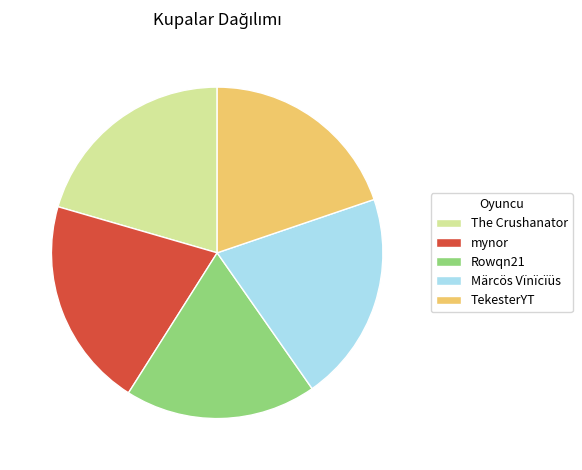

Which slice is the smallest?

Rowqn21